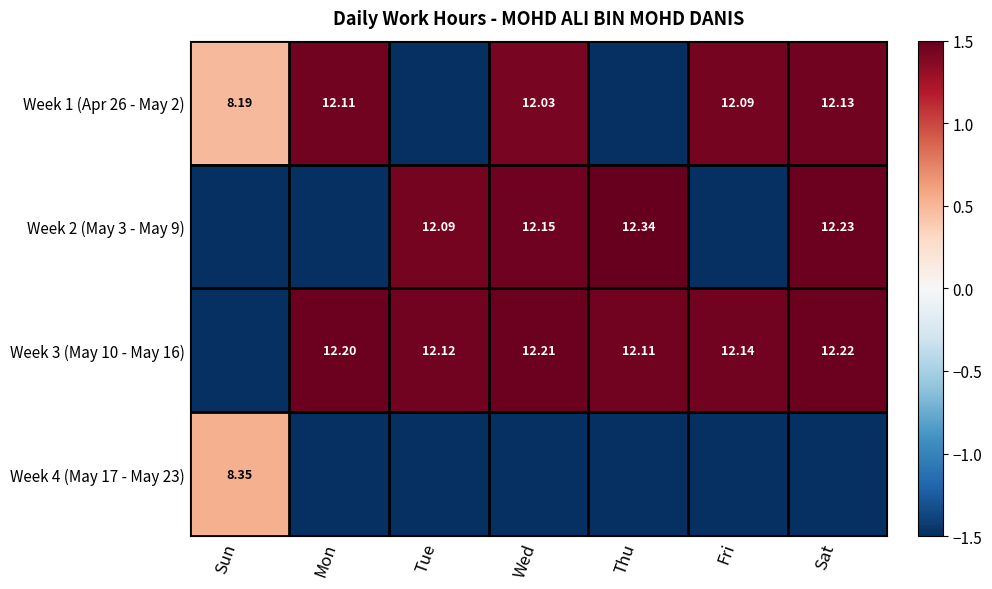

Is the value of Week 2 (May 3 - May 9) at Wed greater than the value of Week 3 (May 10 - May 16) at Fri?

Yes